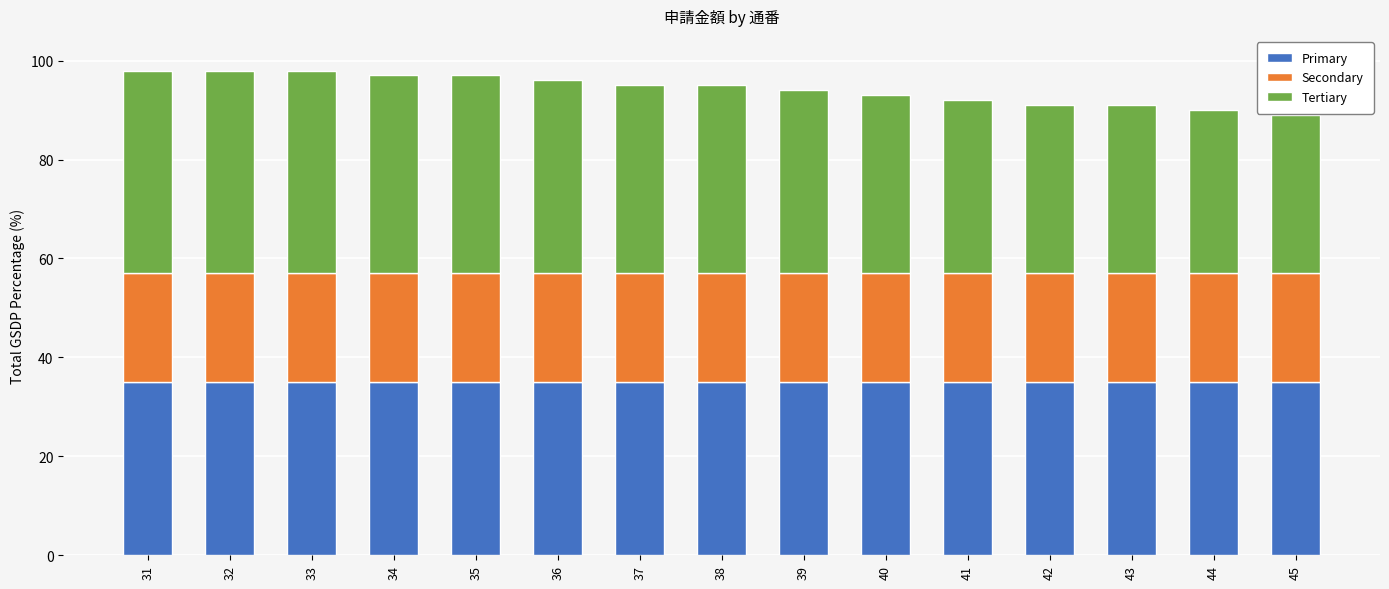

The Primary series shows 49 at 43. True or false?

False